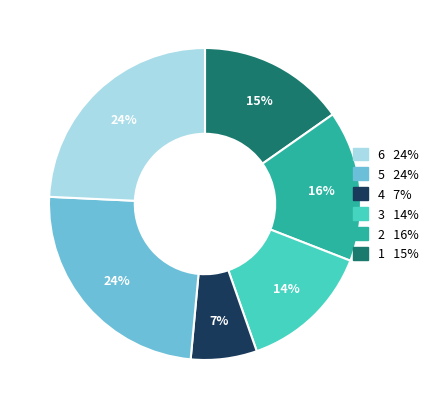

Is there any slice that represents more than half of the pie?

No